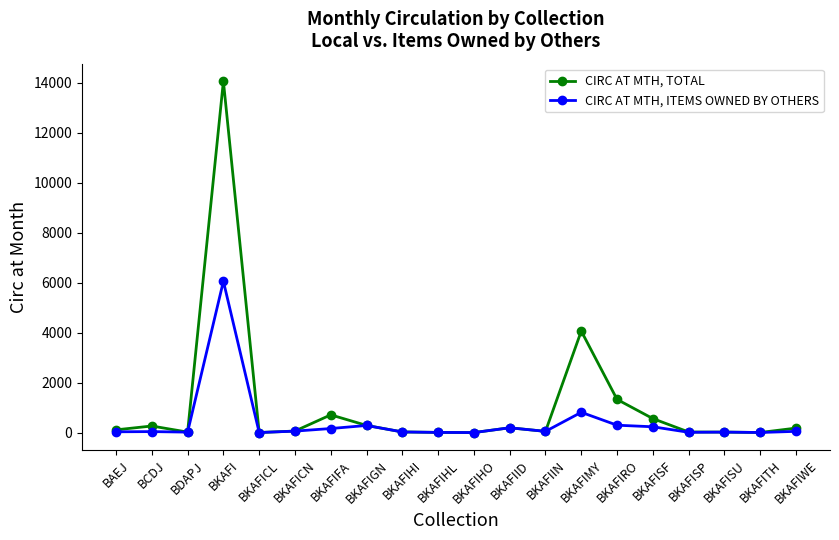

True or false: CIRC AT MTH, TOTAL has more than 1 points higher than both neighbors.

True